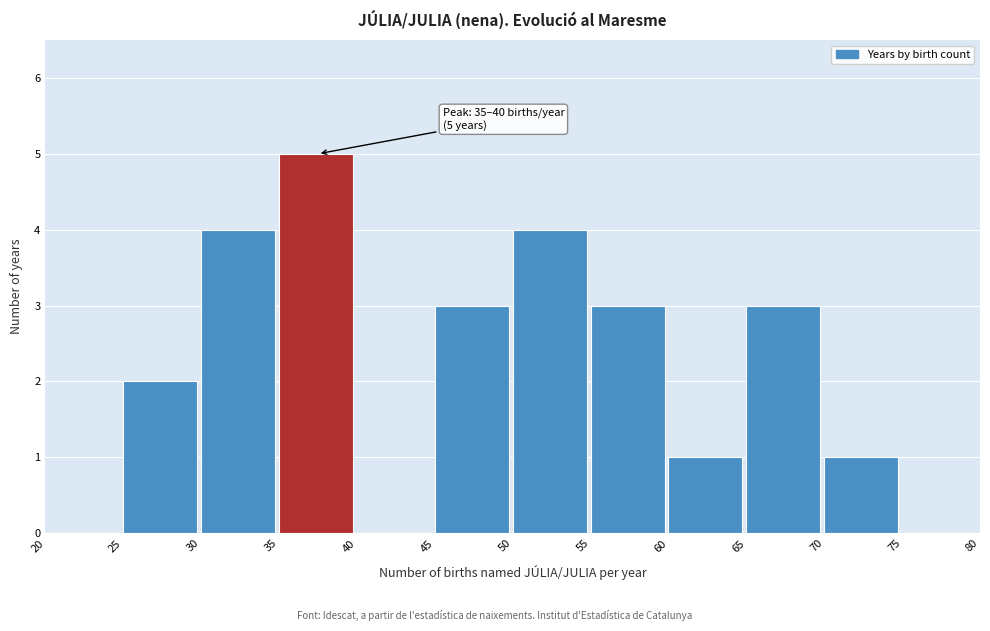

Over which range of the x-axis is the bar tallest?

35 to 40